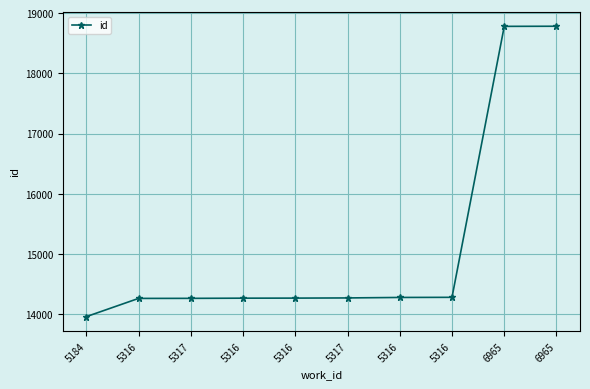

What is the average value?

15140